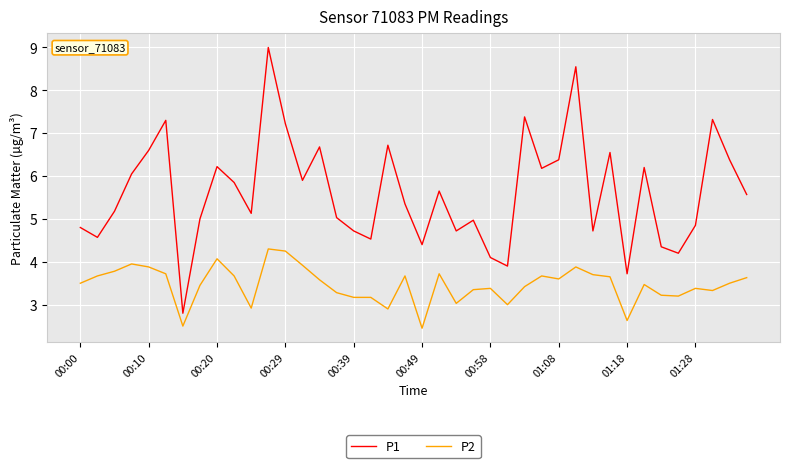

What is the smallest value displayed?

2.5